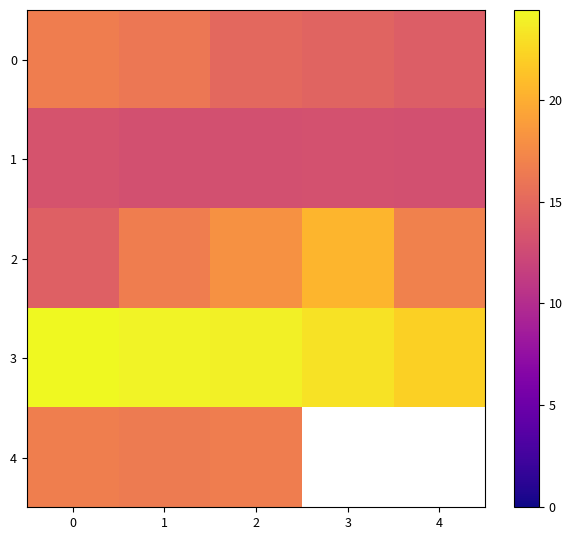

Rank the series by their maximum value, from highest to lowest.

3, 2, 4, 0, 1